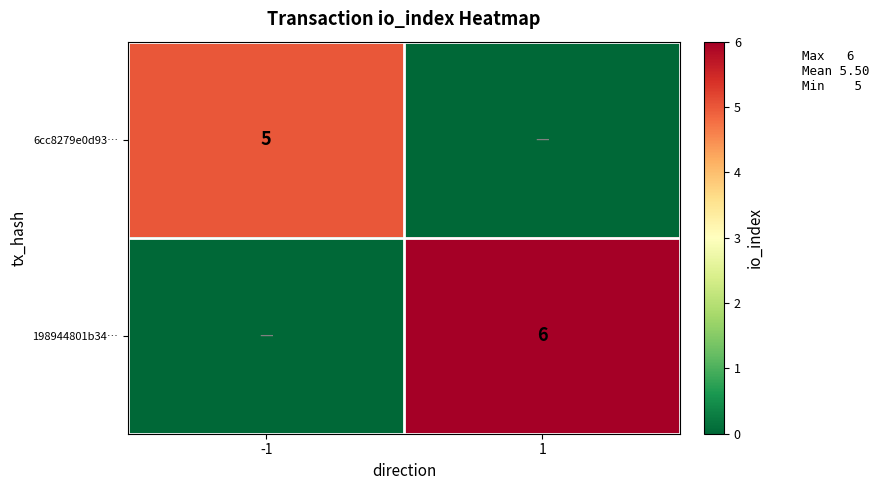

The value of 198944801b34… at 1 is 10. True or false?

False